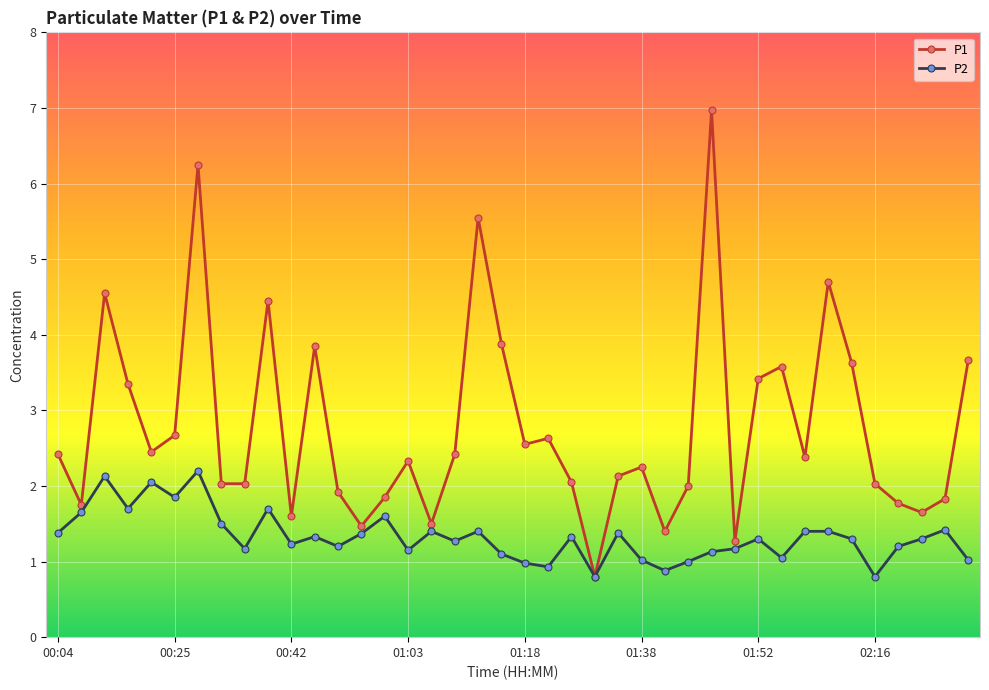

Which series has the largest total across all categories?

P1